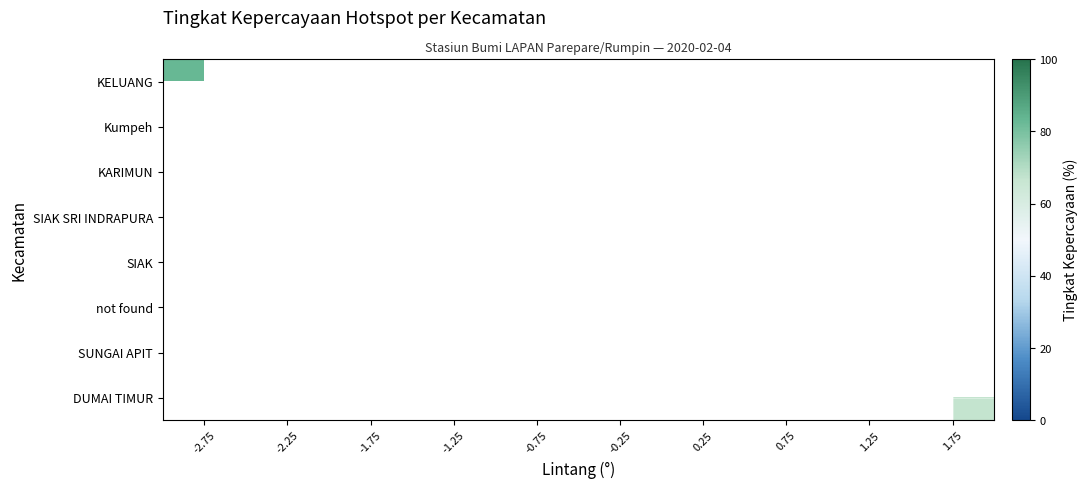

What is the maximum value shown in the chart?

83.0